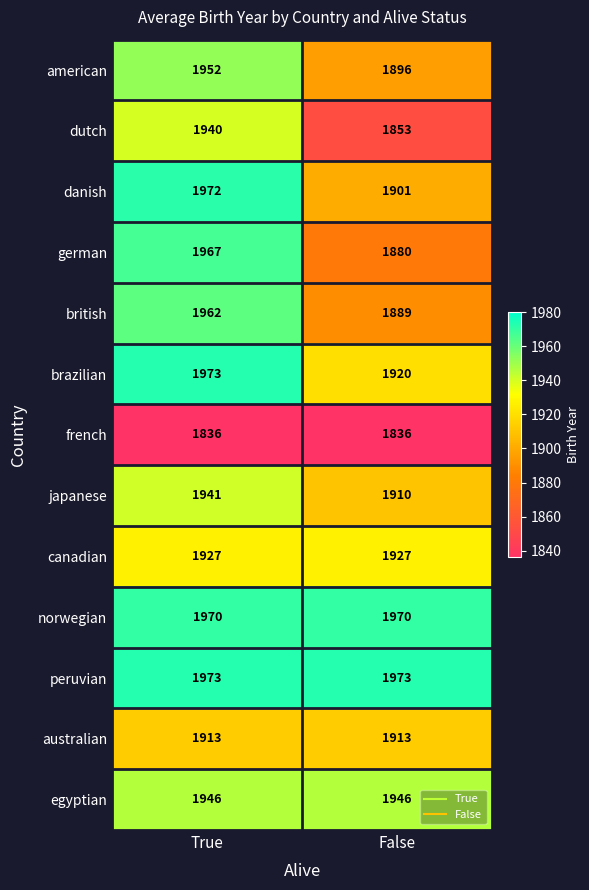

How many series are shown in this chart?

13